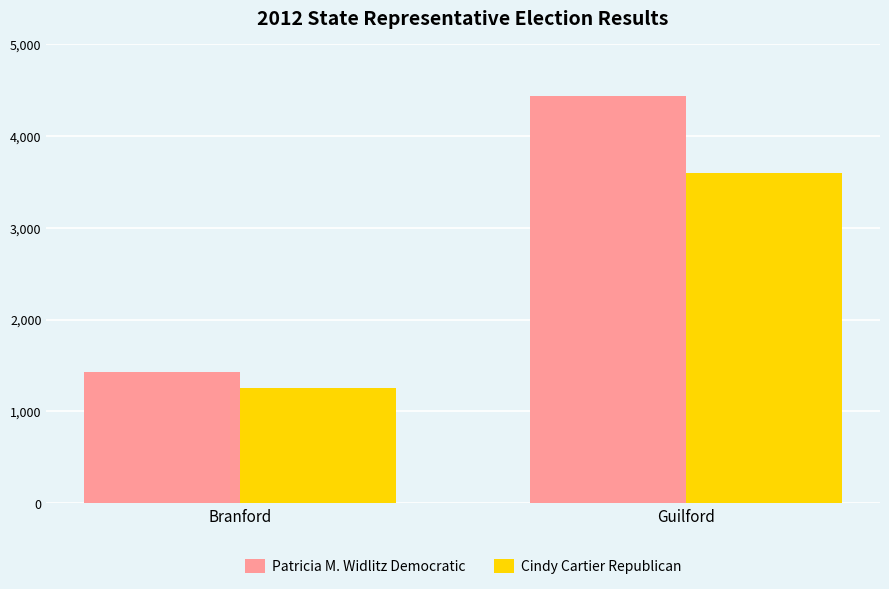

At which label does Patricia M. Widlitz Democratic reach its minimum?

Branford